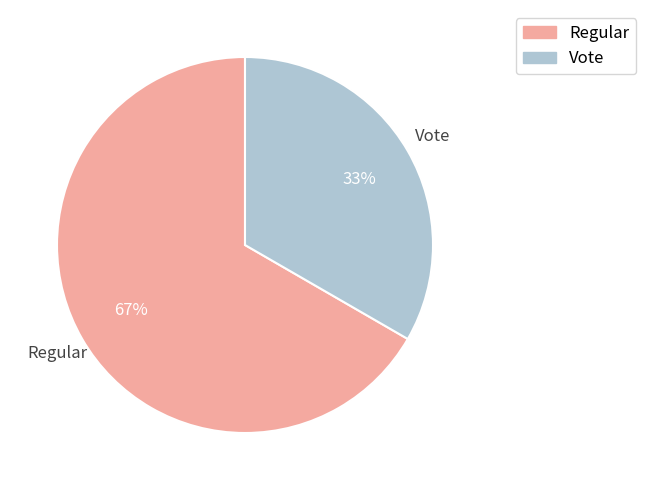

Is the sum of Vote and Regular greater than half?

Yes